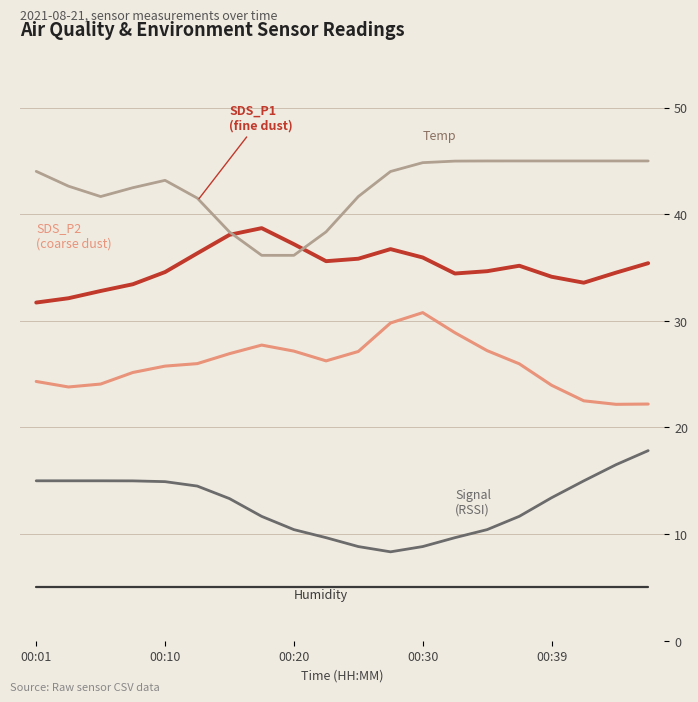

What is the greatest value displayed?

45.0